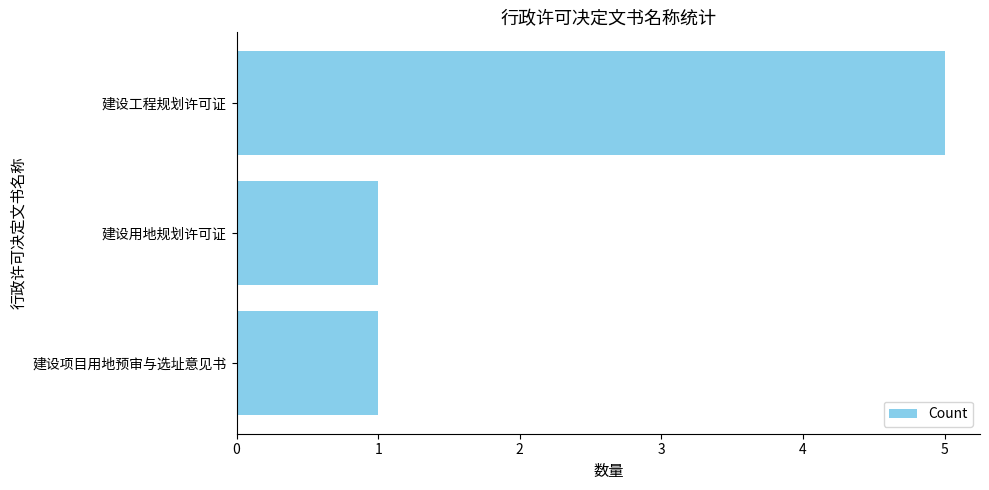

Which label corresponds to the largest value in the chart?

建设工程规划许可证